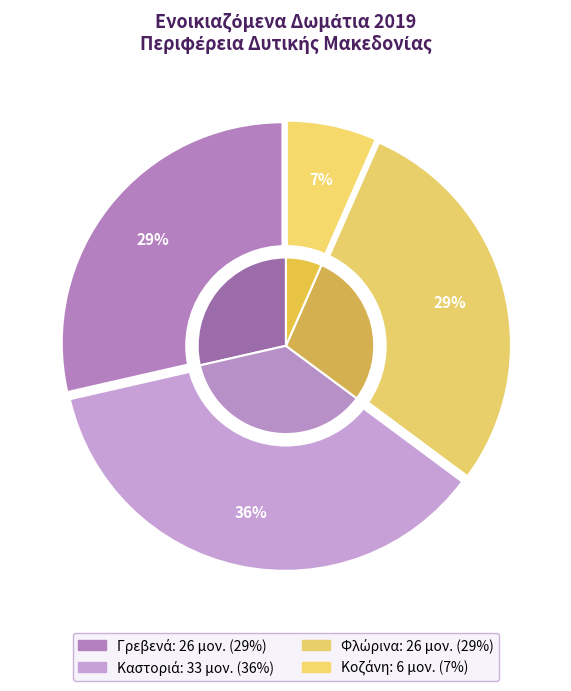

What percentage is the Κοζάνη slice, to the nearest percent?

7%